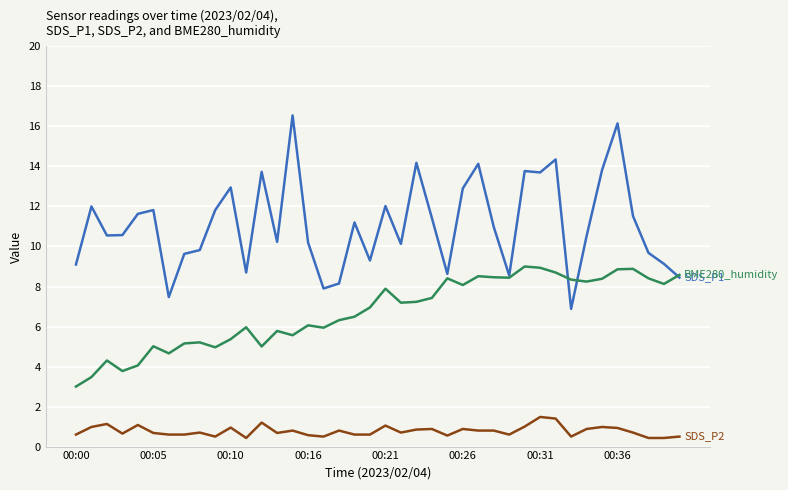

What is the greatest value displayed?

16.6